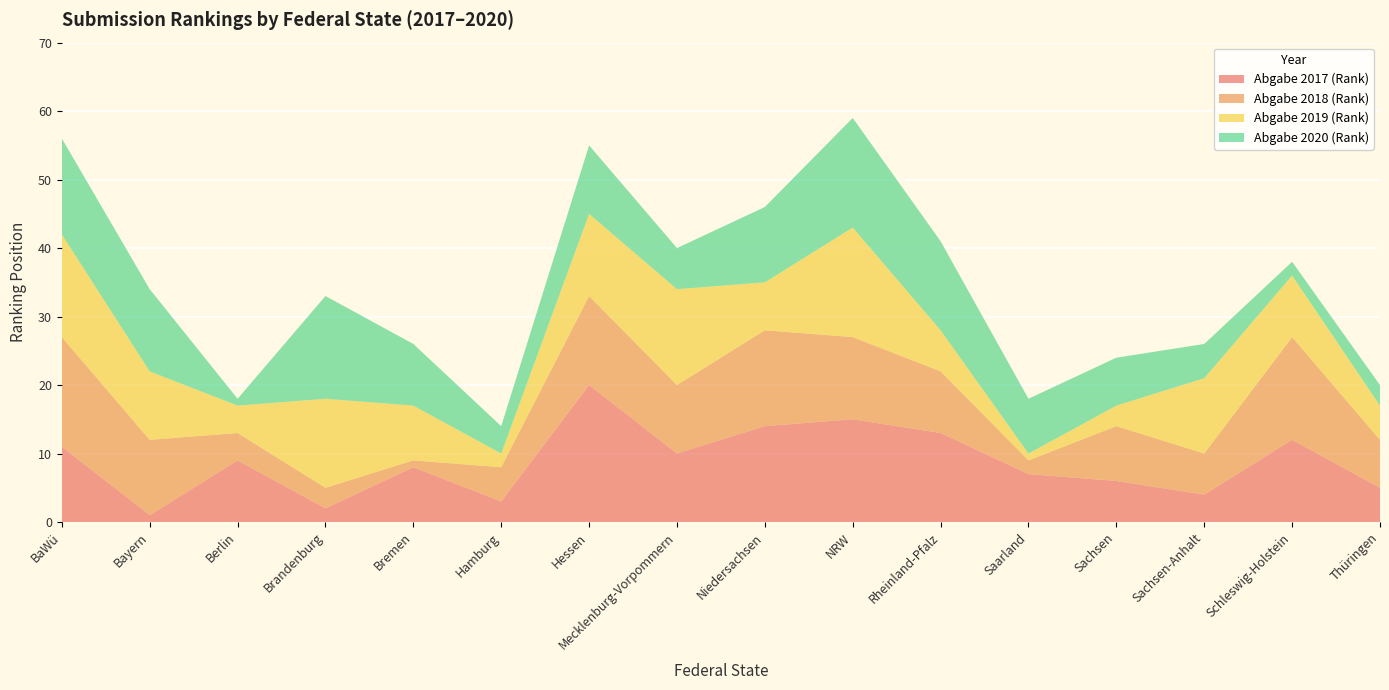

Reading left to right, extract all data points from this chart.

Abgabe 2017 (Rank): 11	1	9	2	8	3	20	10	14	15	13	7	6	4	12	5
Abgabe 2018 (Rank): 16	11	4	3	1	5	13	10	14	12	9	2	8	6	15	7
Abgabe 2019 (Rank): 15	10	4	13	8	2	12	14	7	16	6	1	3	11	9	5
Abgabe 2020 (Rank): 14	12	1	15	9	4	10	6	11	16	13	8	7	5	2	3